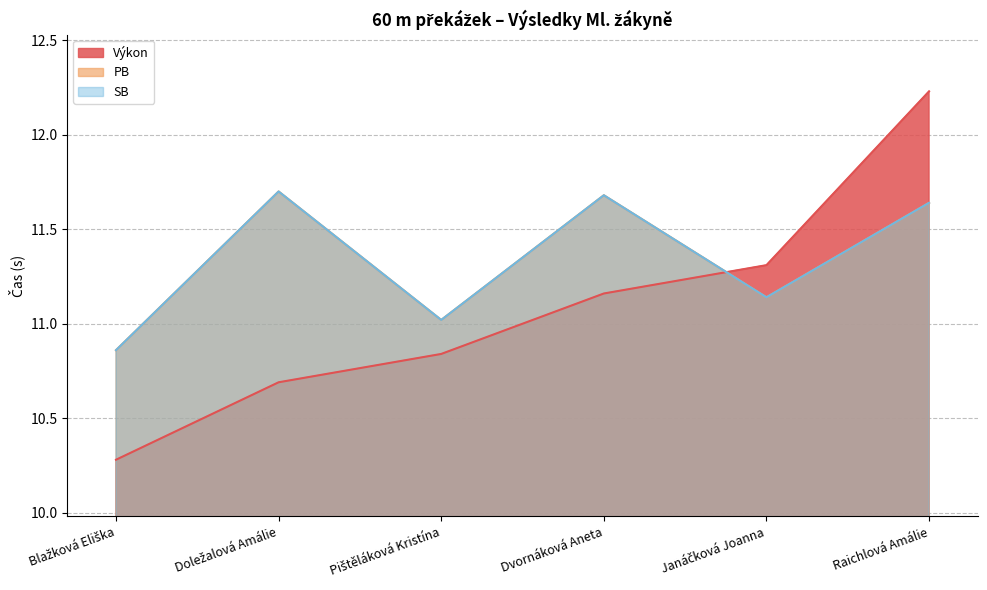

Rank the categories by Výkon value from lowest to highest.

Blažková Eliška, Doležalová Amálie, Pištěláková Kristína, Dvornáková Aneta, Janáčková Joanna, Raichlová Amálie